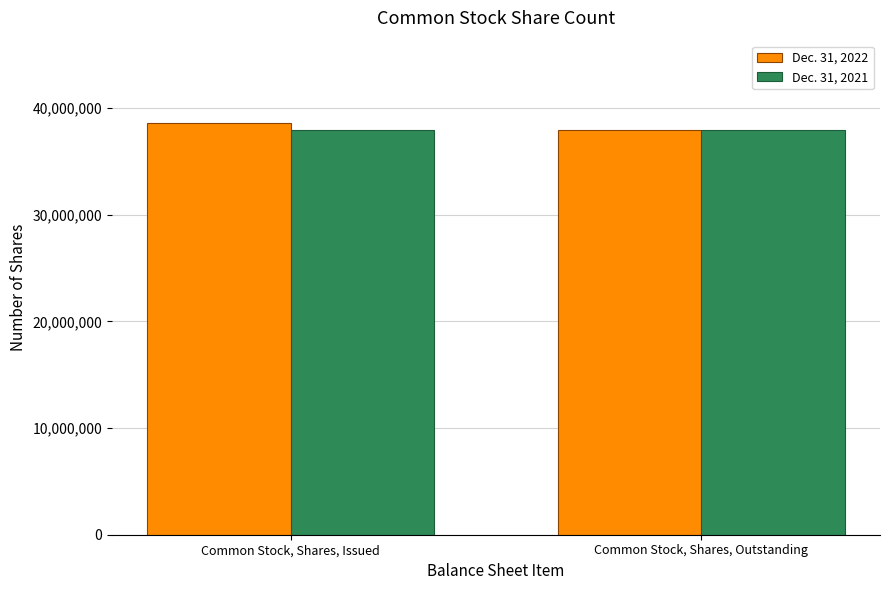

Is it true that Dec. 31, 2021 equals 37918395 at Common Stock, Shares, Outstanding?

True